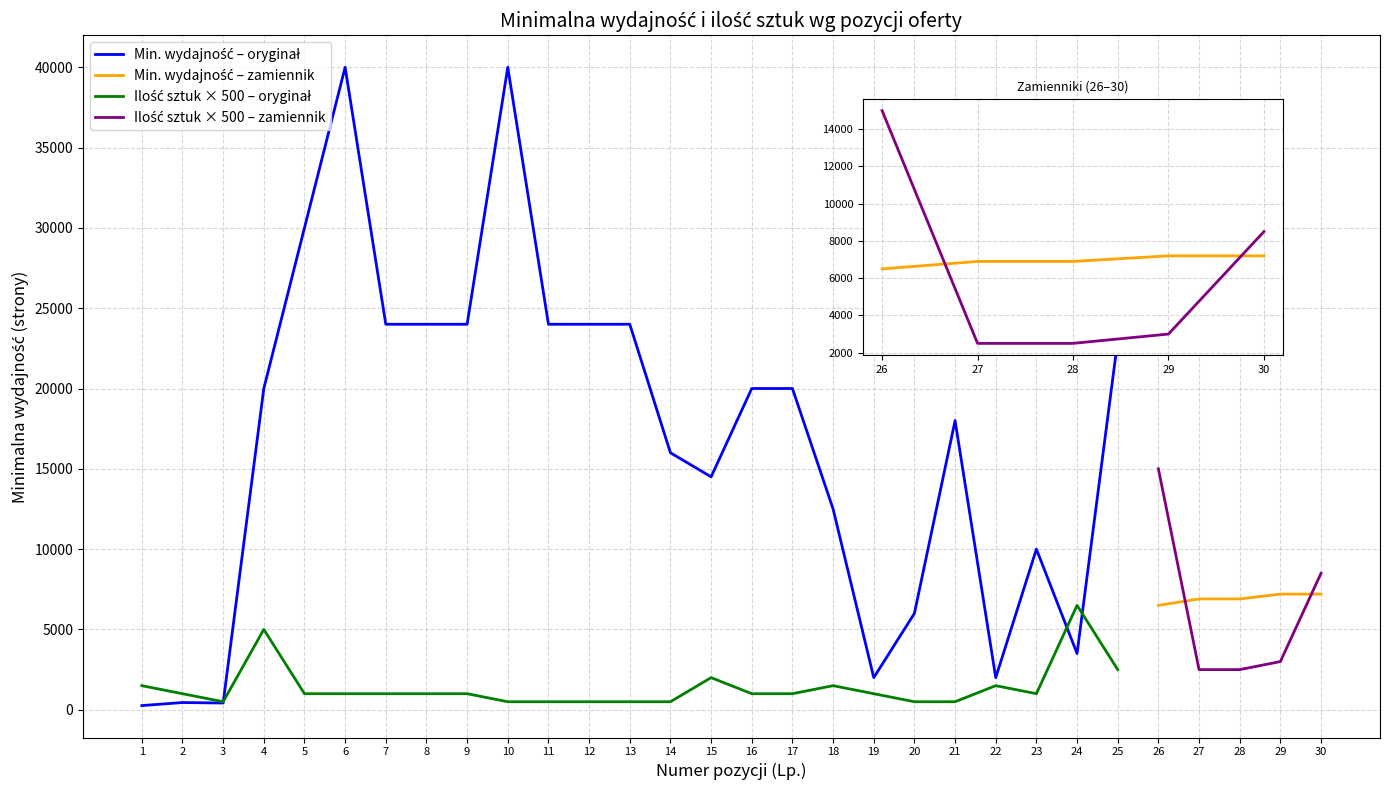

Between 9 and 6, which is larger?

9